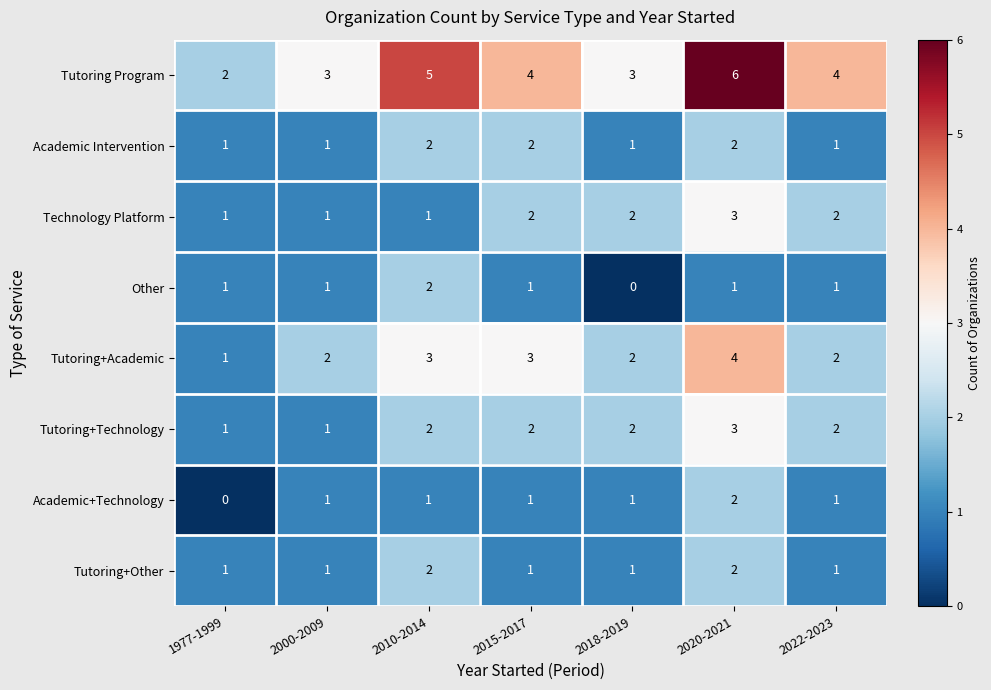

At which category is the sum across all series the highest?

2020-2021